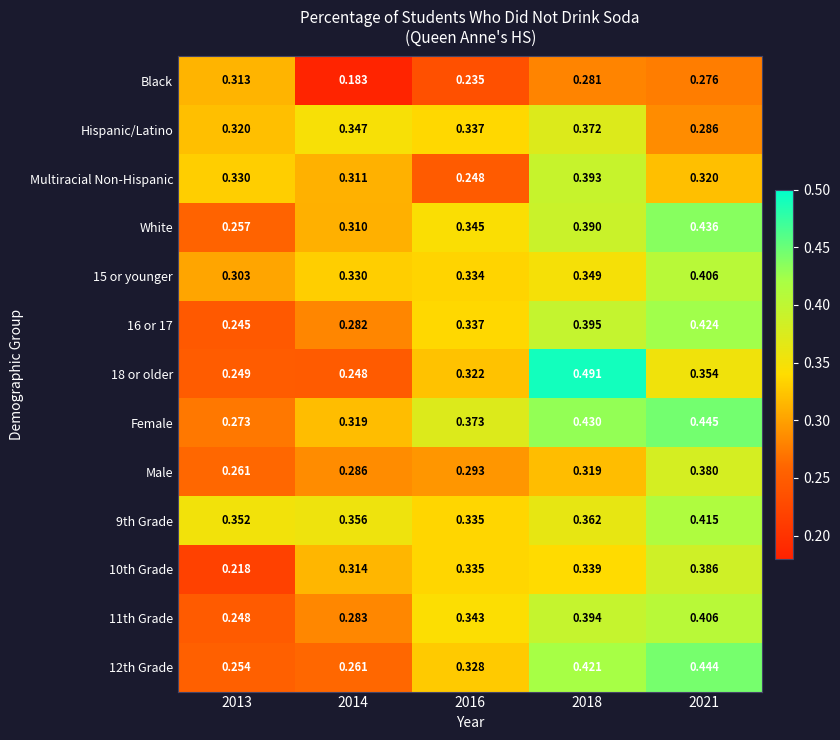

Is the value of Female at 2013 greater than the value of 18 or older at 2018?

No